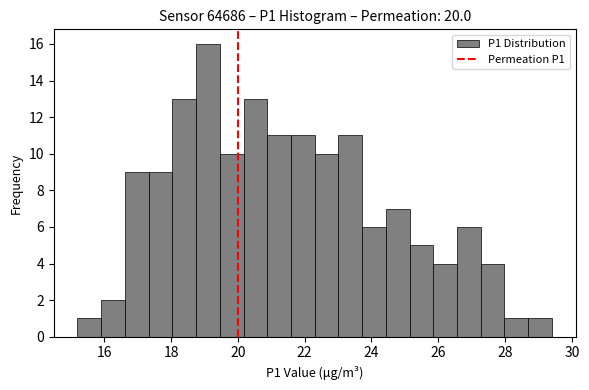

Around what value on the x-axis is the tallest bar? Give the approximate position of its centre, as read against the axis.

19.2